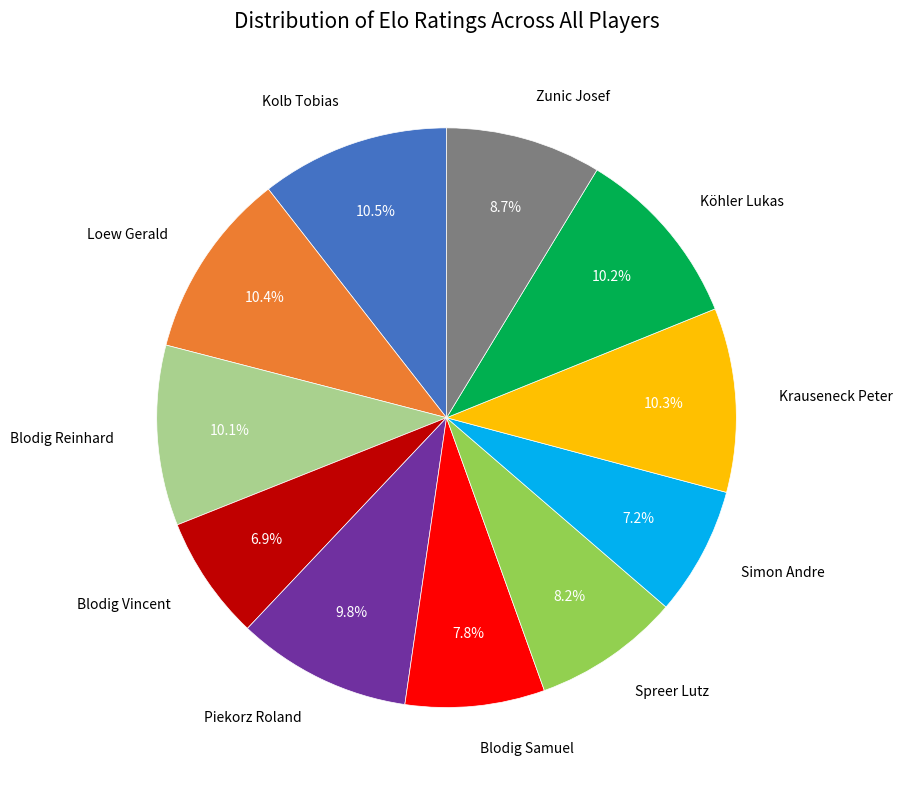

Is there a majority slice in this chart?

No